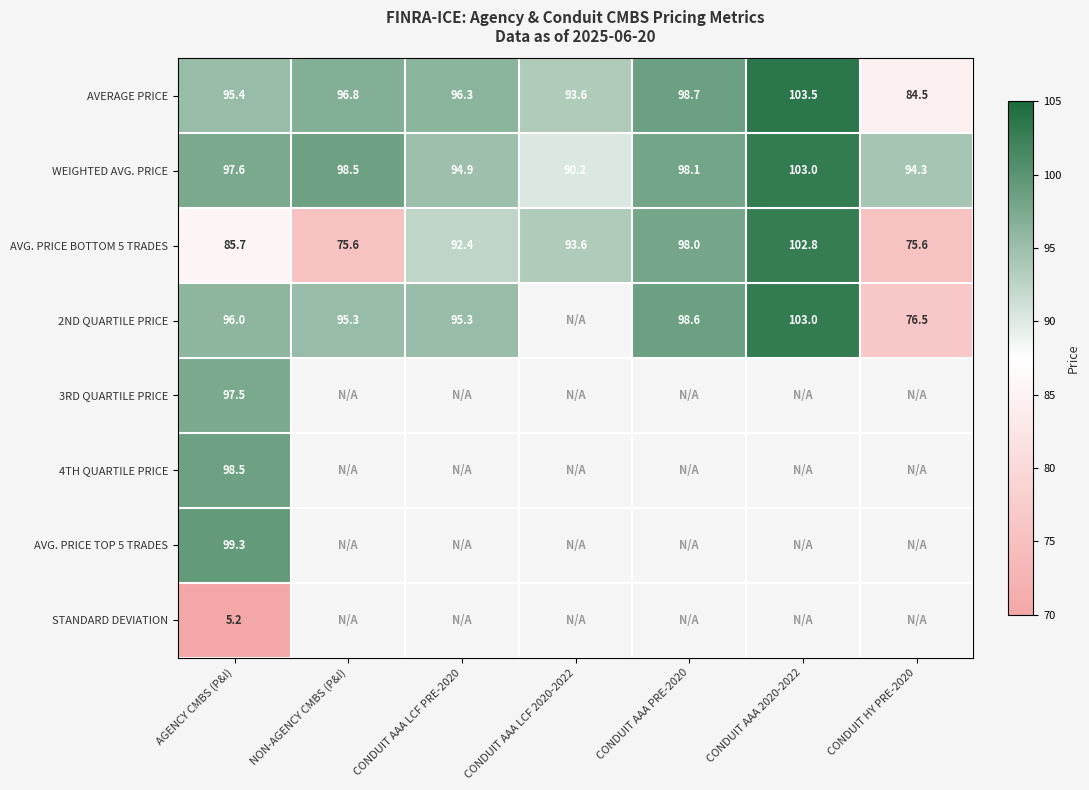

What is the difference between the maximum and minimum values in the AVERAGE PRICE series?

19.0